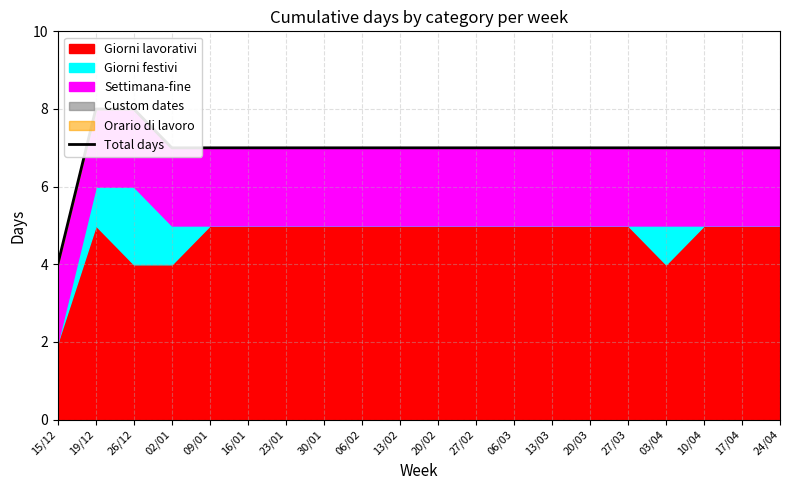

Reading right to left, transcribe all the data shown in this chart.

7	7	7	7	7	7	7	7	7	7	7	7	7	7	7	7	7	8	8	4